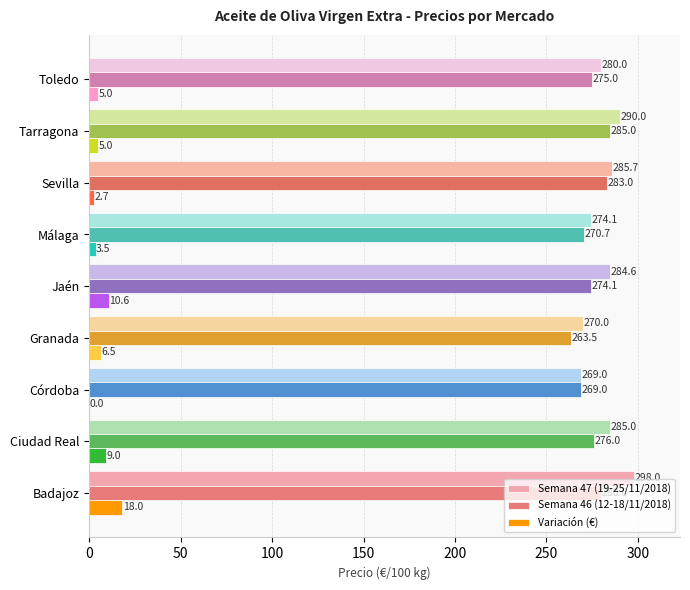

At which label is Semana 46 (12-18/11/2018) closest to 274?

Jaén